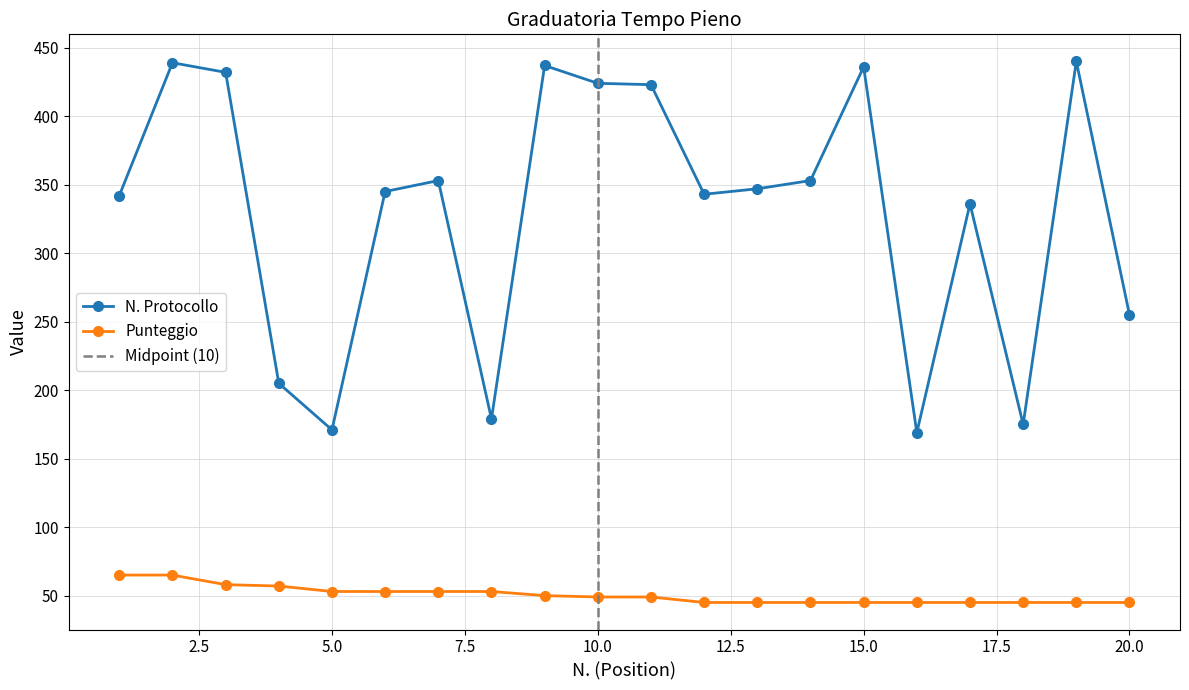

Which series has the largest range (max minus min)?

N. Protocollo